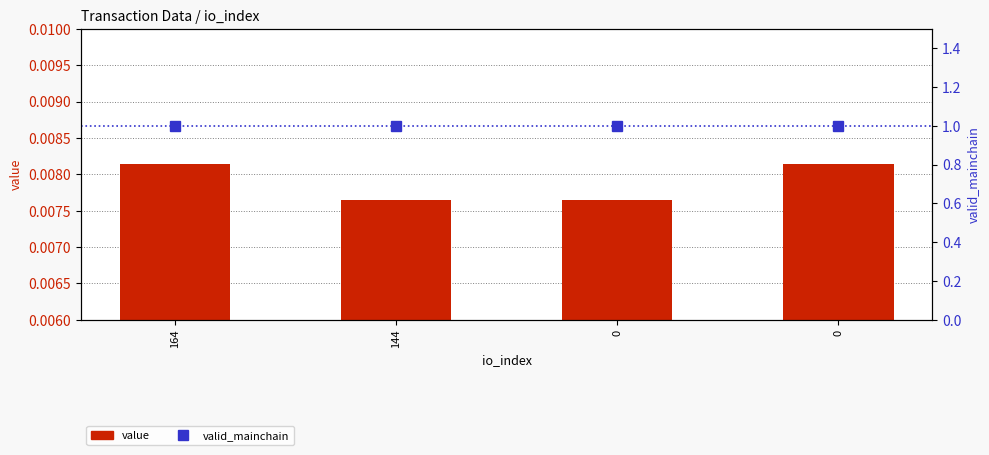

At which category is the sum across all series the highest?

164